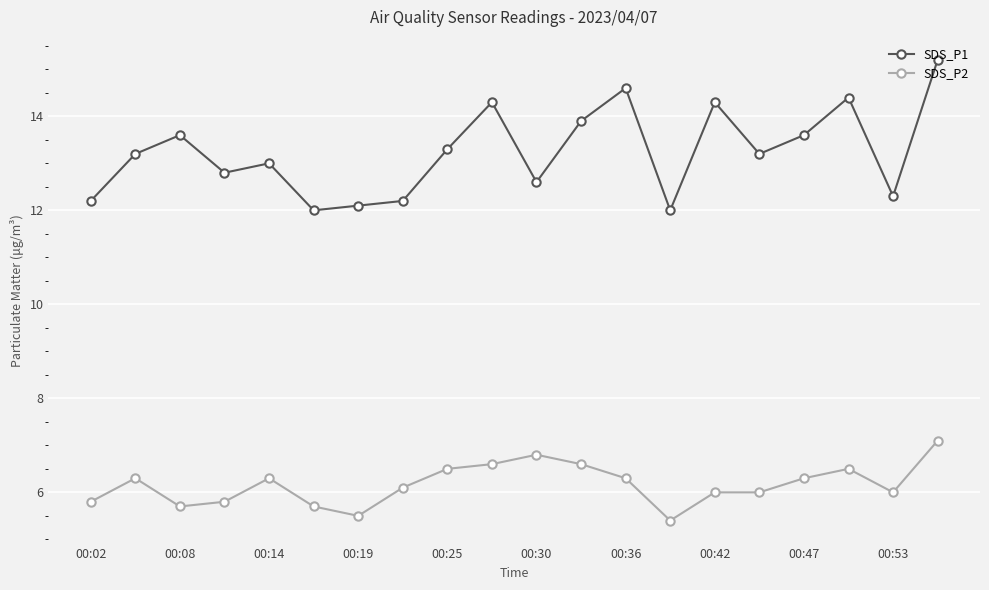

How many interior local peaks does the SDS_P1 series have?

6